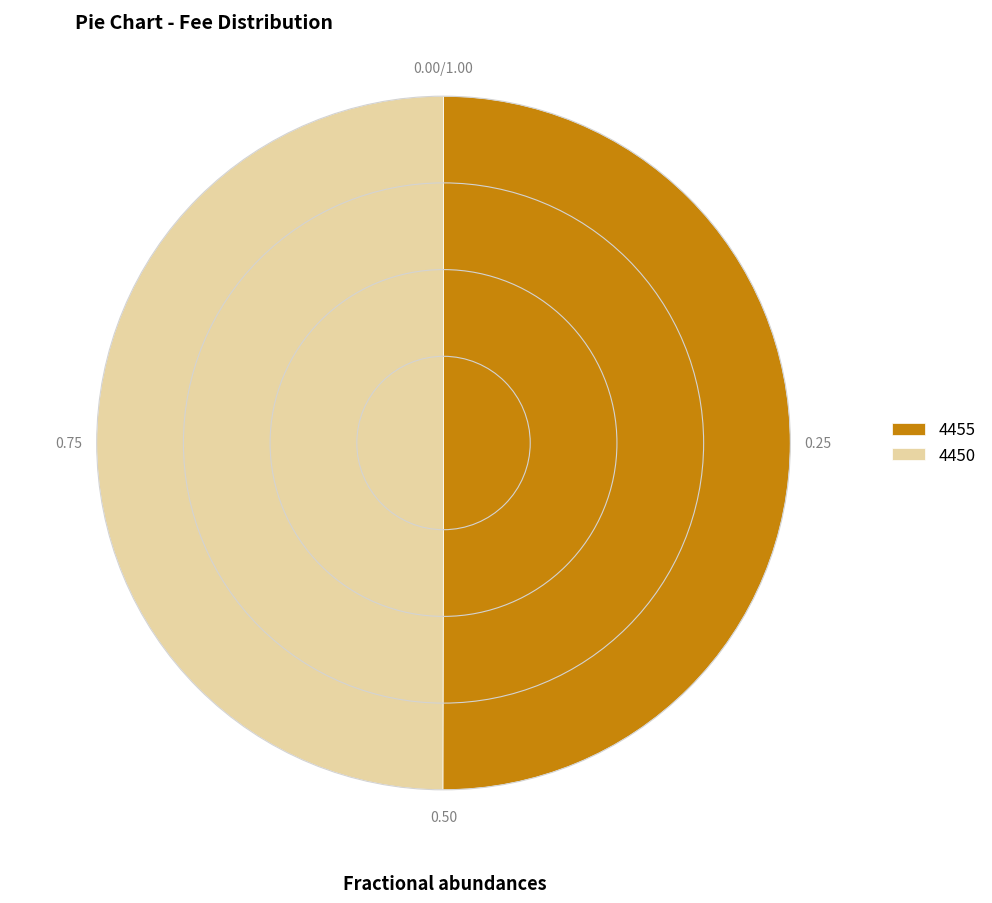

Approximately how many times larger is the value at 4450 compared to 4455?

1.0